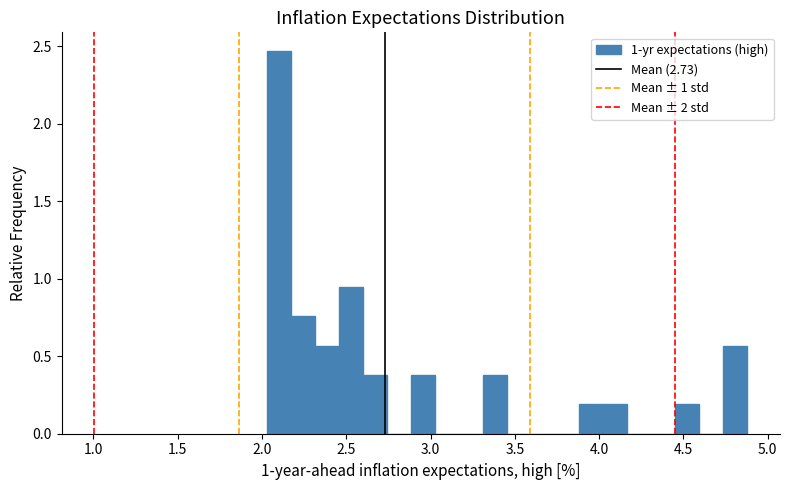

Around what value on the x-axis is the tallest bar? Give the approximate position of its centre, as read against the axis.

2.10